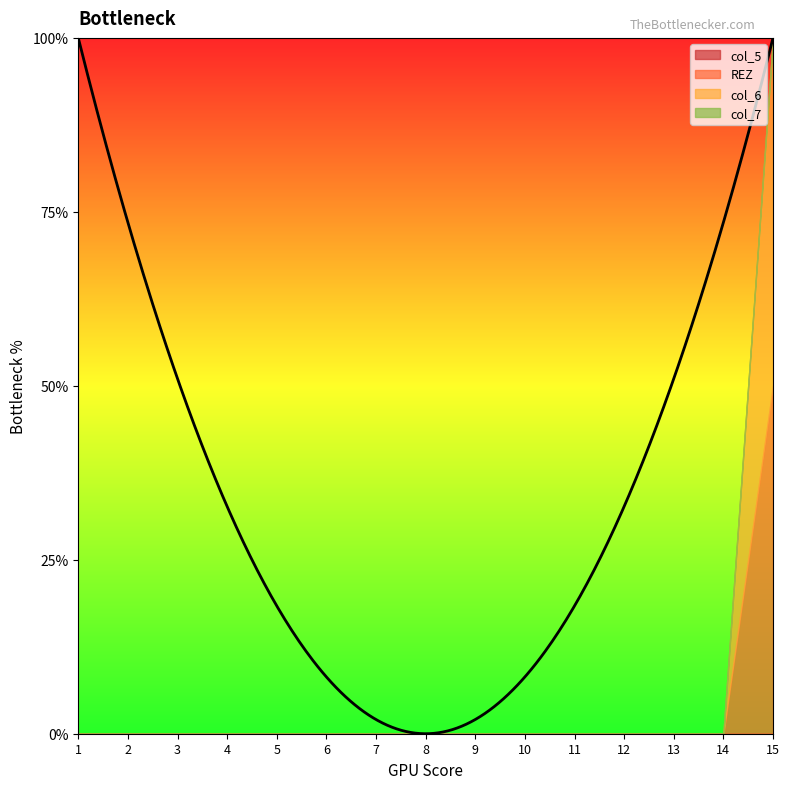

Between 7 and 15, which series saw the biggest shift?

REZ